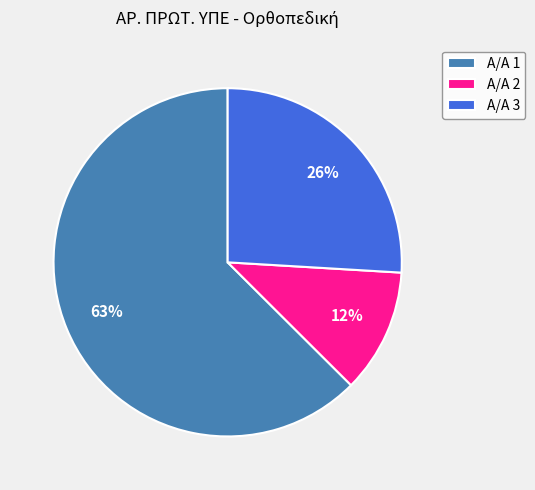

How many slices are in this pie chart?

3